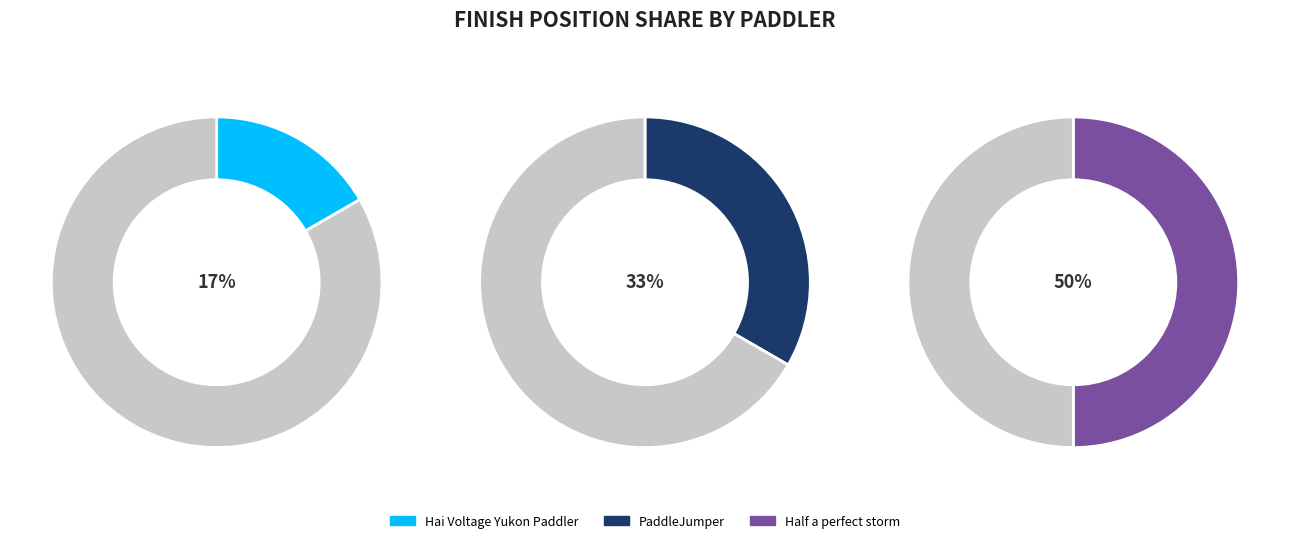

Which category has the biggest portion of the pie?

Half a perfect storm